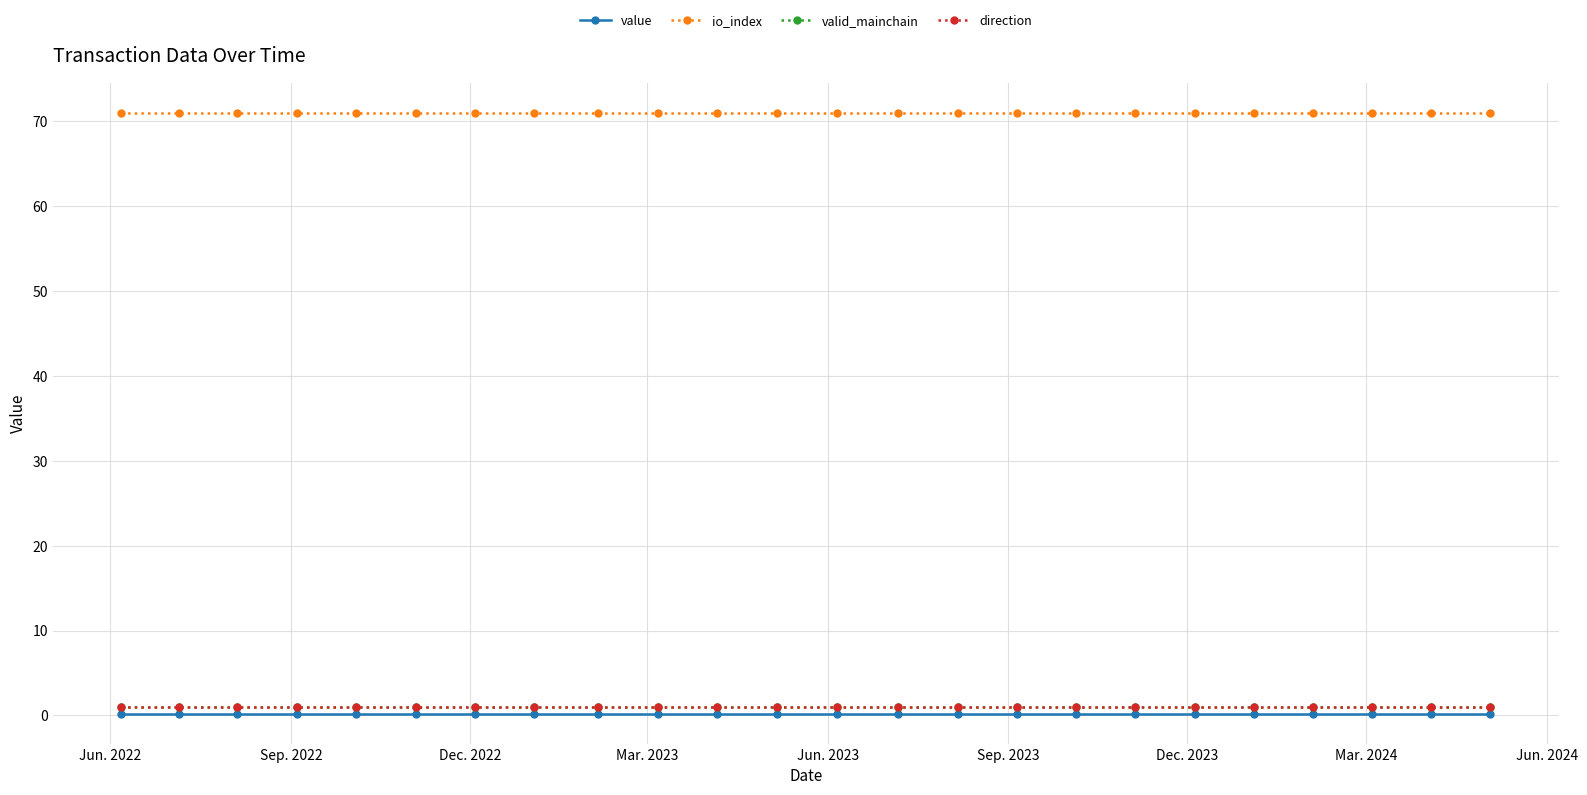

How many lines are shown in the chart?

4